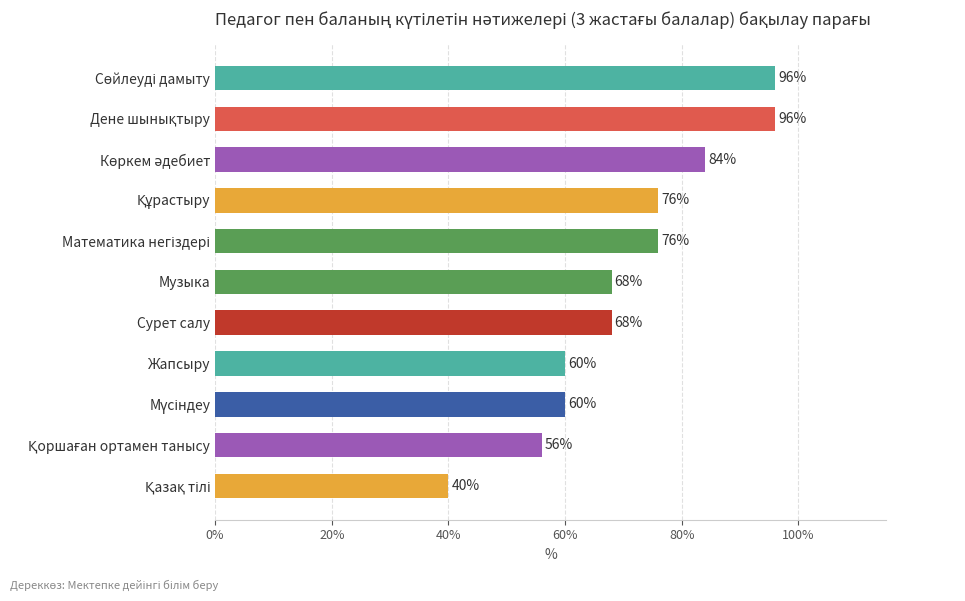

What is the greatest value displayed?

96